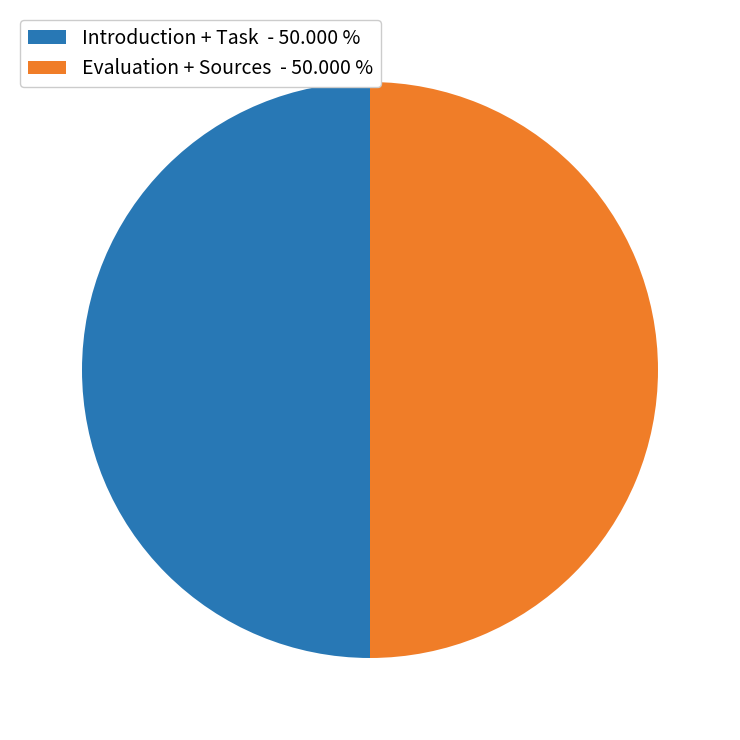

Approximately how many times larger is the value at Evaluation + Sources - 50.000 % compared to Introduction + Task - 50.000 %?

1.0